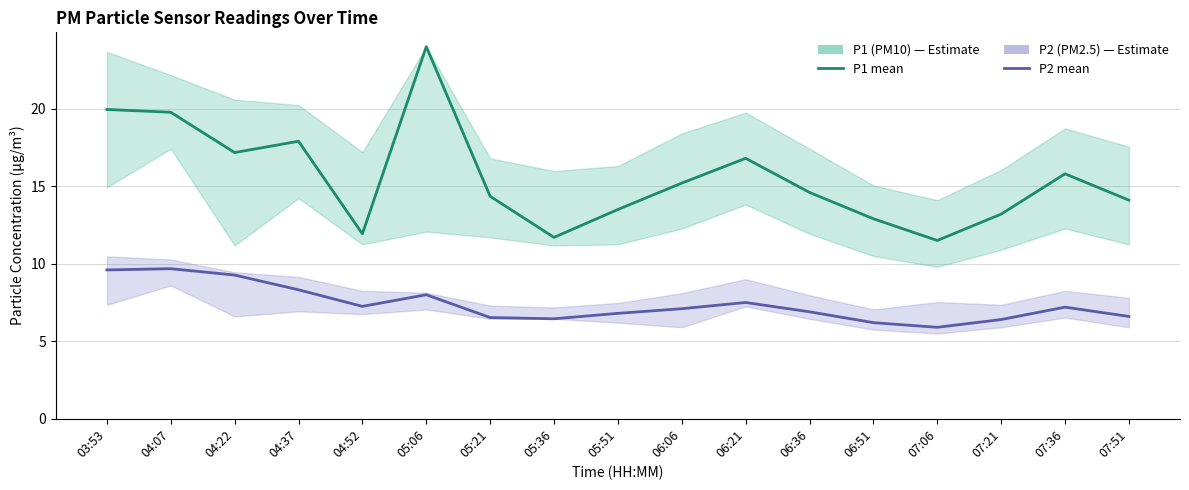

What value does the P2 (PM2.5) series have at 04:37?

8.3